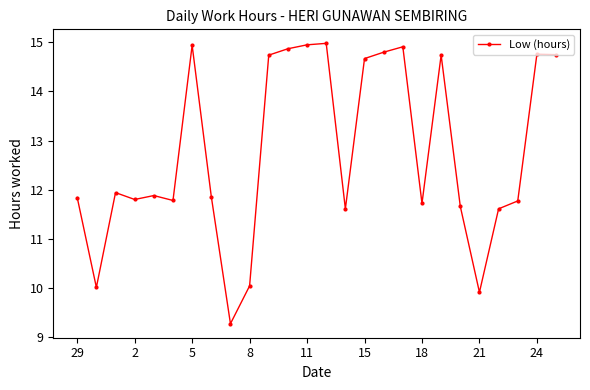

What is the value of the 17th point from the left?

14.8